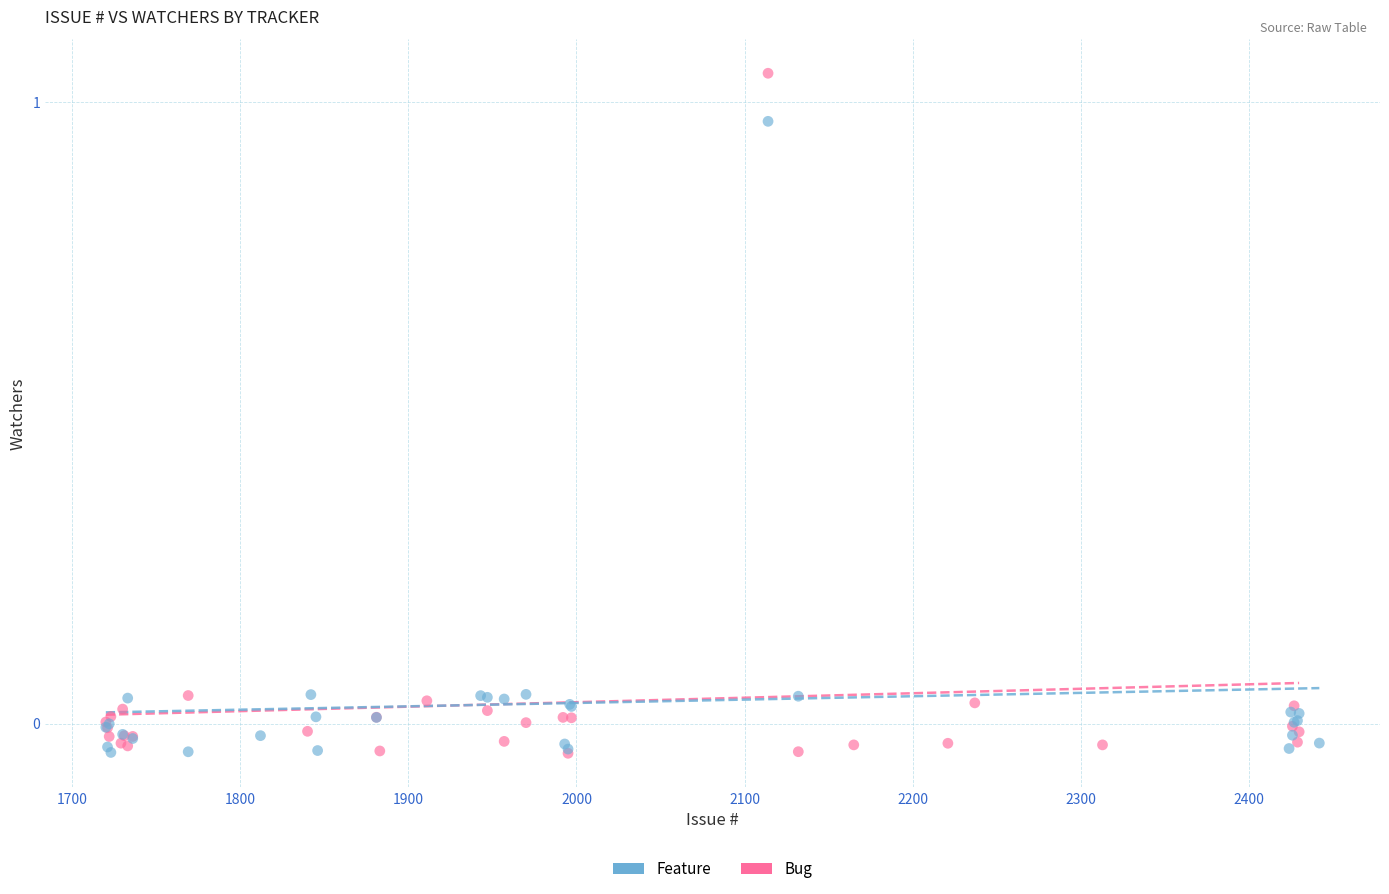

Which series contains the highest Y value?

Bug